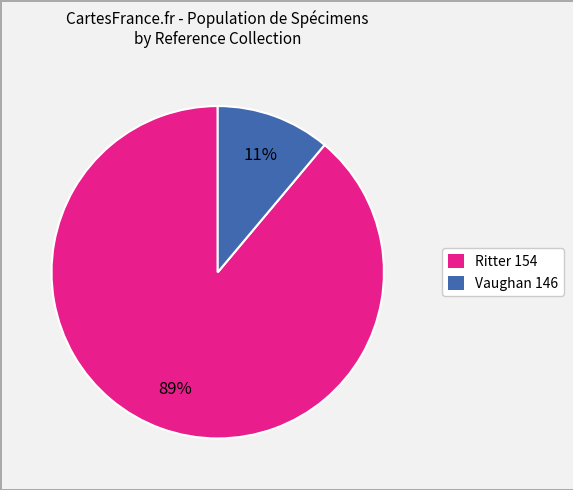

Does any single category account for the majority?

Yes